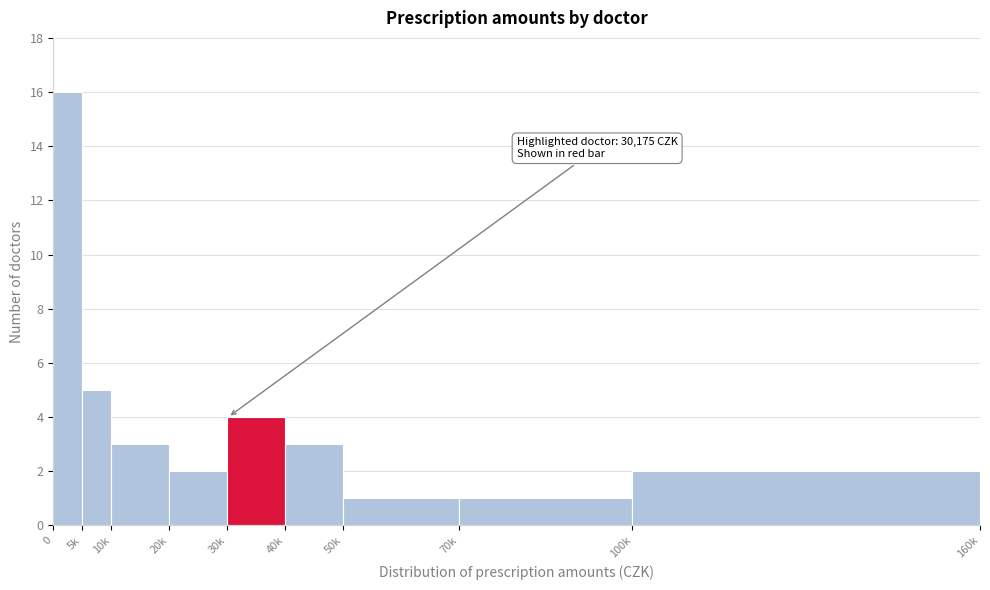

Reading right to left, list all the values displayed in this chart.

2	1	1	3	4	2	3	5	16